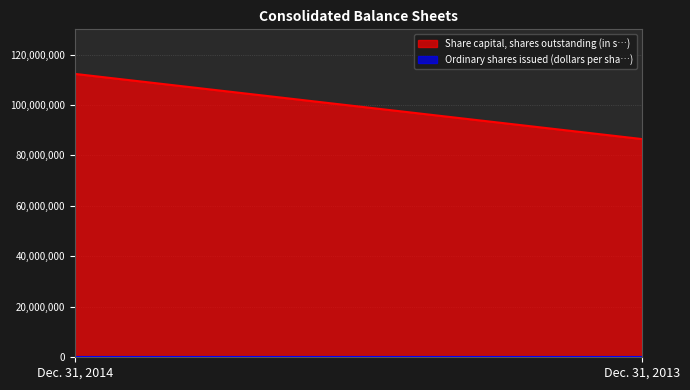

List the series in order of their peak value, lowest first.

Ordinary shares issued (dollars per sha…), Share capital, shares outstanding (in s…)